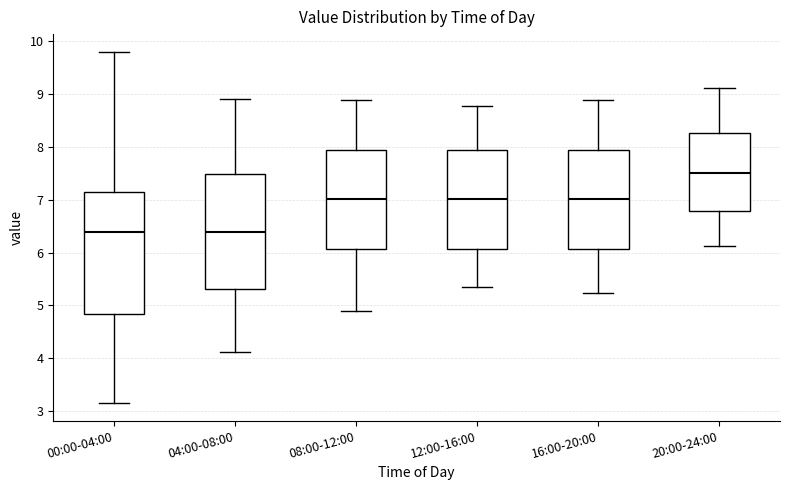

Reading left to right, transcribe this box plot: for each box, give where its median line is, the range the box spans, and where its two whiskers end, as read against the y-axis. The values are not printed on the chart, so give them approximately, as read against the axis.

00:00-04:00: median 6.4, box 4.8 to 7.2, whiskers 3.2 to 9.8
04:00-08:00: median 6.4, box 5.3 to 7.5, whiskers 4.1 to 8.9
08:00-12:00: median 7.0, box 6.1 to 7.9, whiskers 4.9 to 8.9
12:00-16:00: median 7.0, box 6.1 to 7.9, whiskers 5.3 to 8.8
16:00-20:00: median 7.0, box 6.1 to 7.9, whiskers 5.2 to 8.9
20:00-24:00: median 7.5, box 6.8 to 8.3, whiskers 6.1 to 9.1